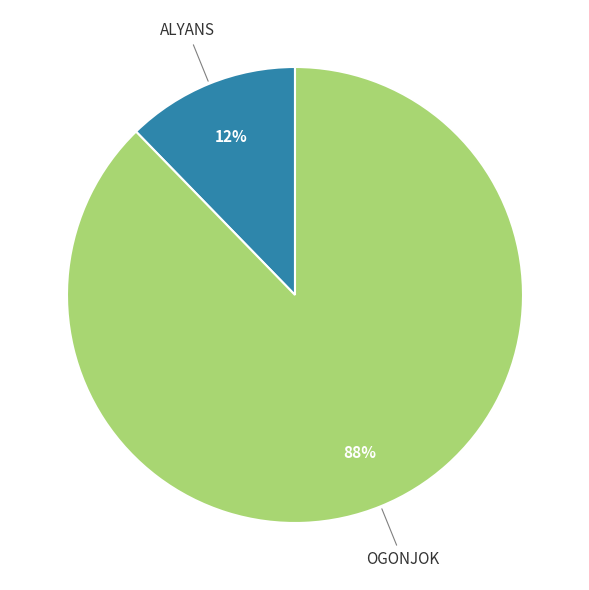

How many segments does this pie chart have?

2